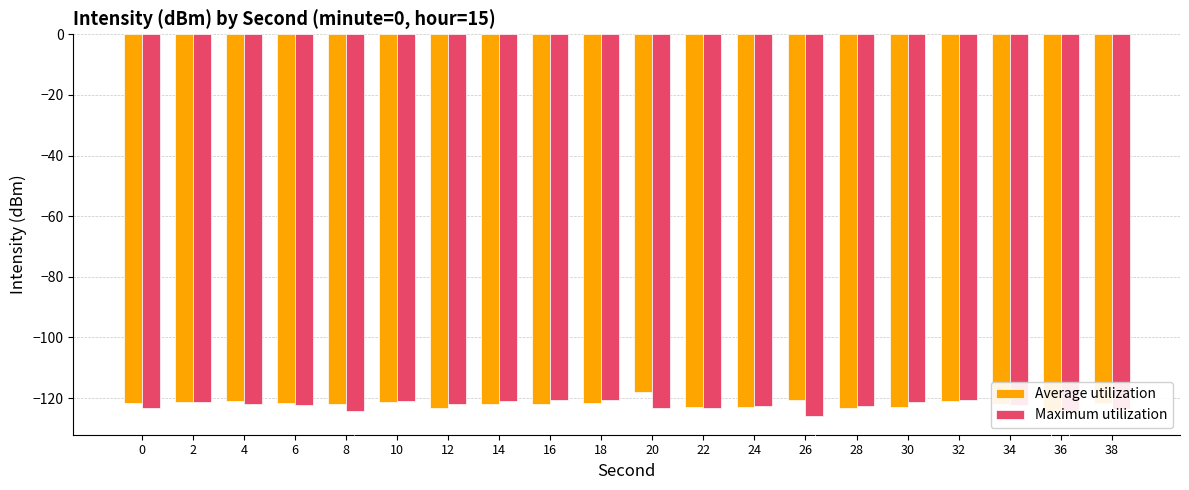

How many series are shown in this chart?

2